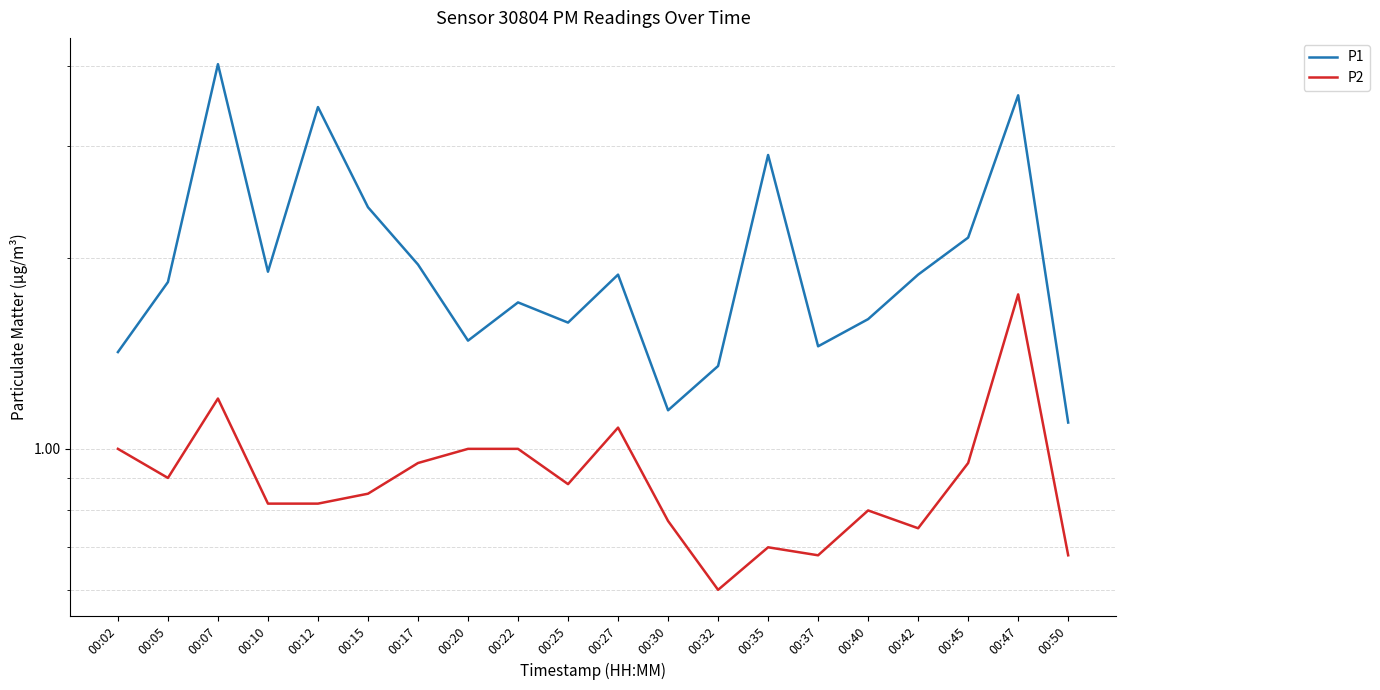

Which category has the highest value across all series?

00:07